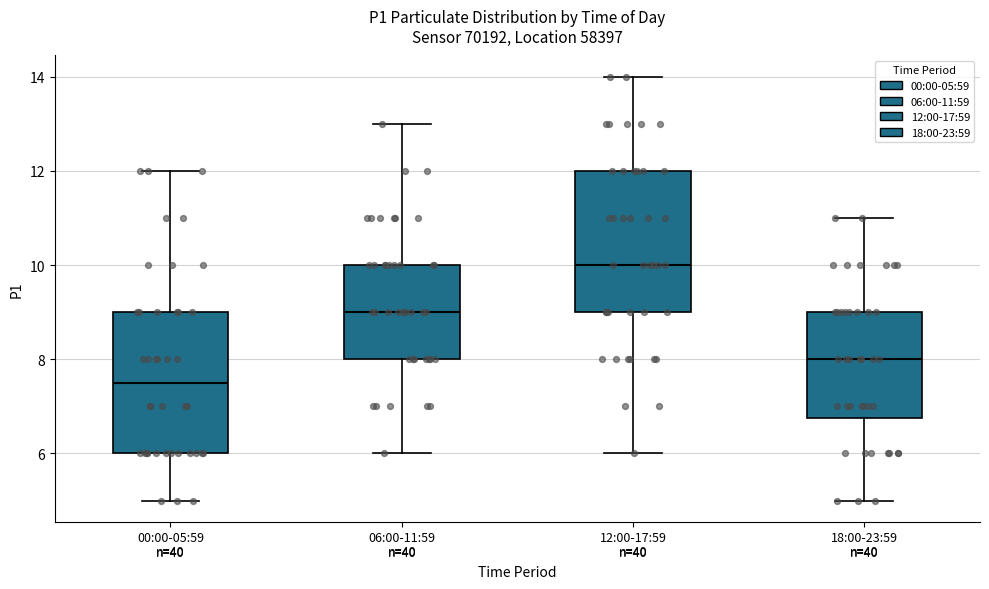

Reading left to right, transcribe this box plot: for each box, give where its median line is, the range the box spans, and where its two whiskers end, as read against the y-axis. The values are not printed on the chart, so give them approximately, as read against the axis.

00:00-05:59 n=40: median 7.6, box 6.0 to 9.0, whiskers 5.0 to 12.0
06:00-11:59 n=40: median 9.0, box 8.0 to 10.0, whiskers 6.0 to 13.0
12:00-17:59 n=40: median 10.0, box 9.0 to 12.0, whiskers 6.0 to 14.0
18:00-23:59 n=40: median 8.0, box 6.8 to 9.0, whiskers 5.0 to 11.0